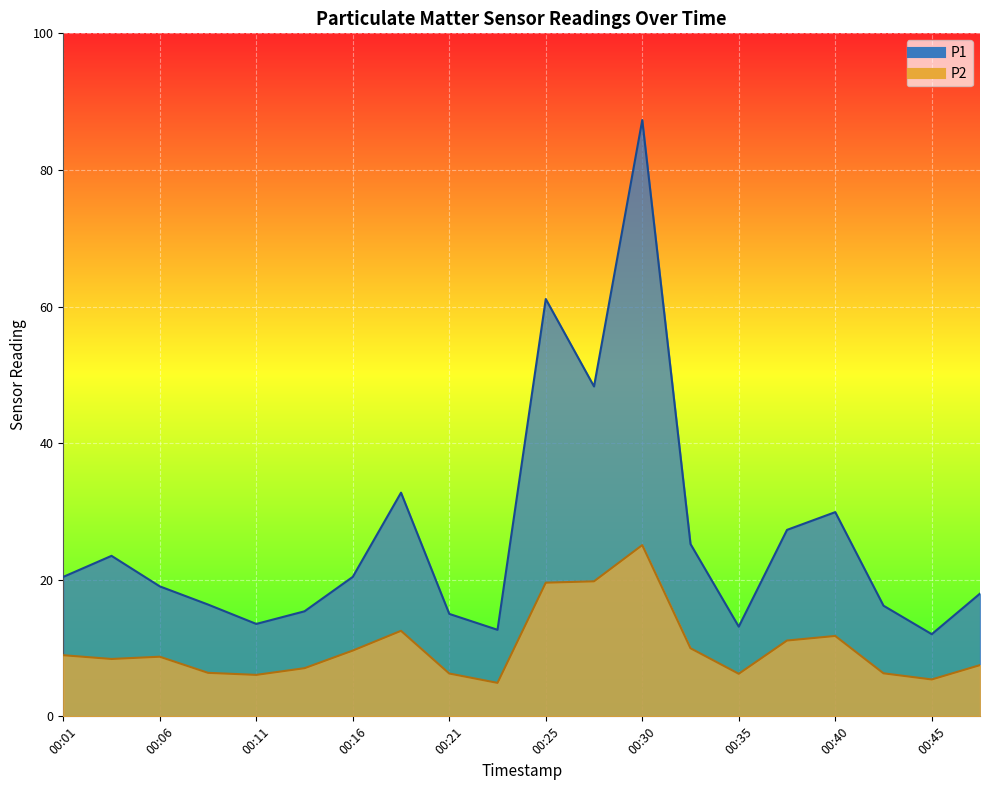

True or false: P1 and P2 cross at least once.

False